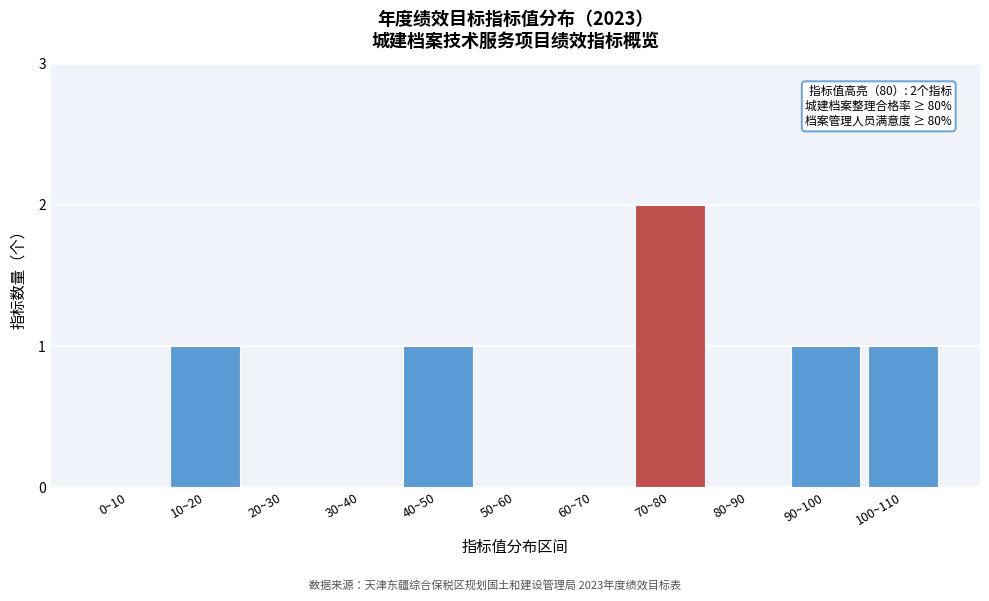

Reading left to right, transcribe all the data shown in this chart.

0~10=0	10~20=1	20~30=0	30~40=0	40~50=1	50~60=0	60~70=0	70~80=2	80~90=0	90~100=1	100~110=1